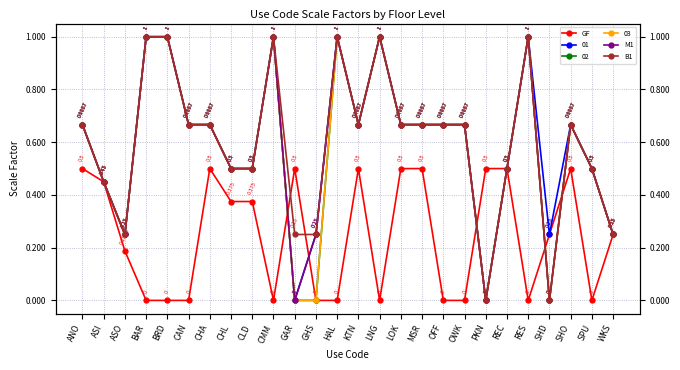

What is the difference between the maximum and minimum values in the B1 series?

1.0